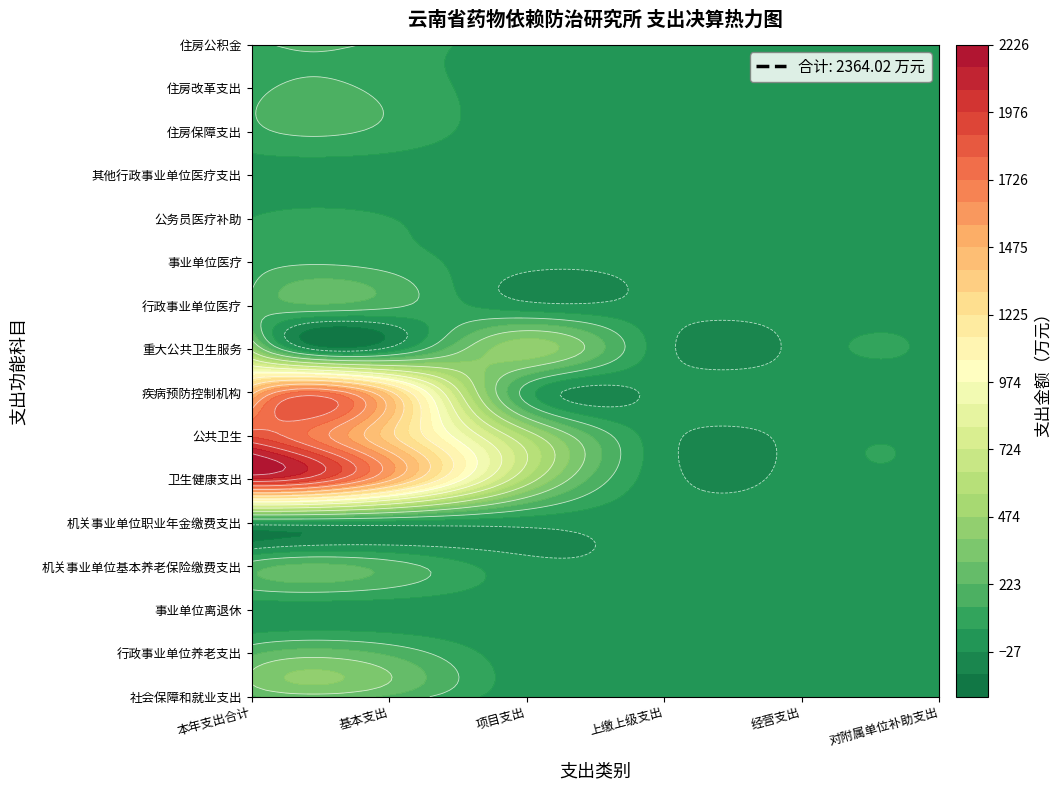

The value of 机关事业单位基本养老保险缴费支出 at 事业单位离退休 is 0.0. True or false?

True